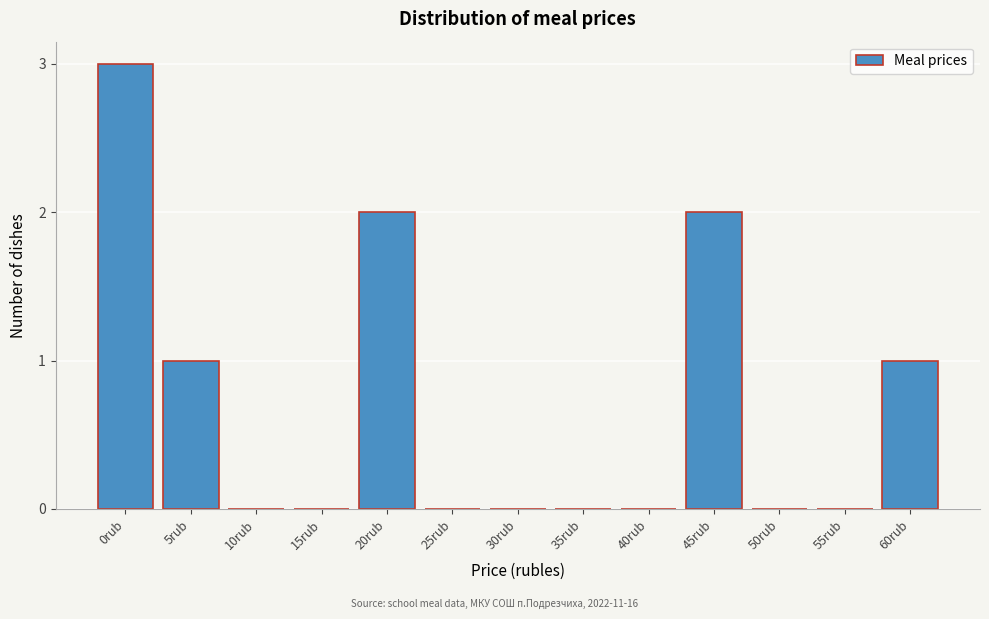

Reading left to right, transcribe all the data shown in this chart.

0rub=3	5rub=1	10rub=0	15rub=0	20rub=2	25rub=0	30rub=0	35rub=0	40rub=0	45rub=2	50rub=0	55rub=0	60rub=1